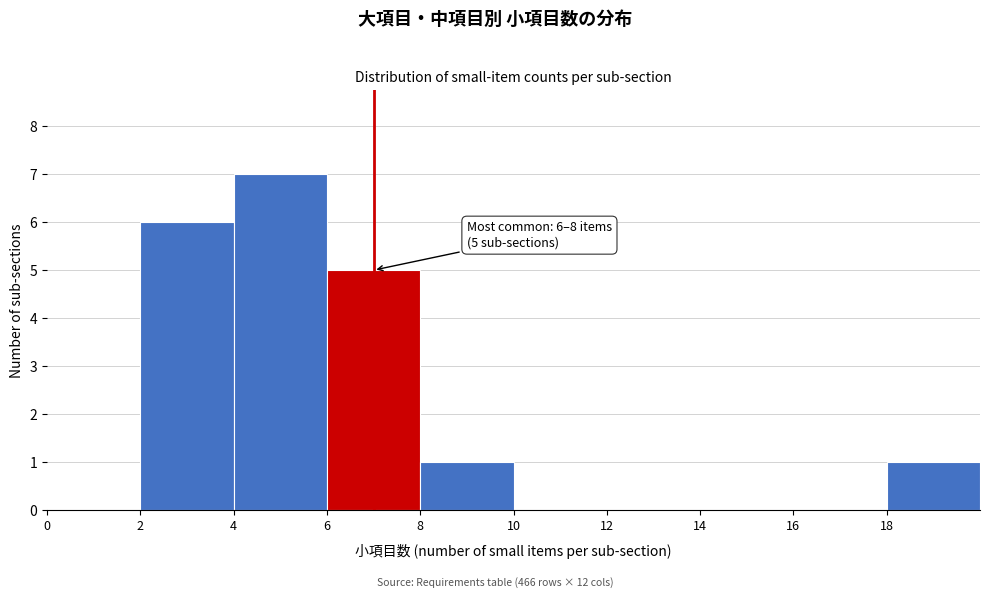

Which range on the x-axis has the tallest bar?

4 to 6